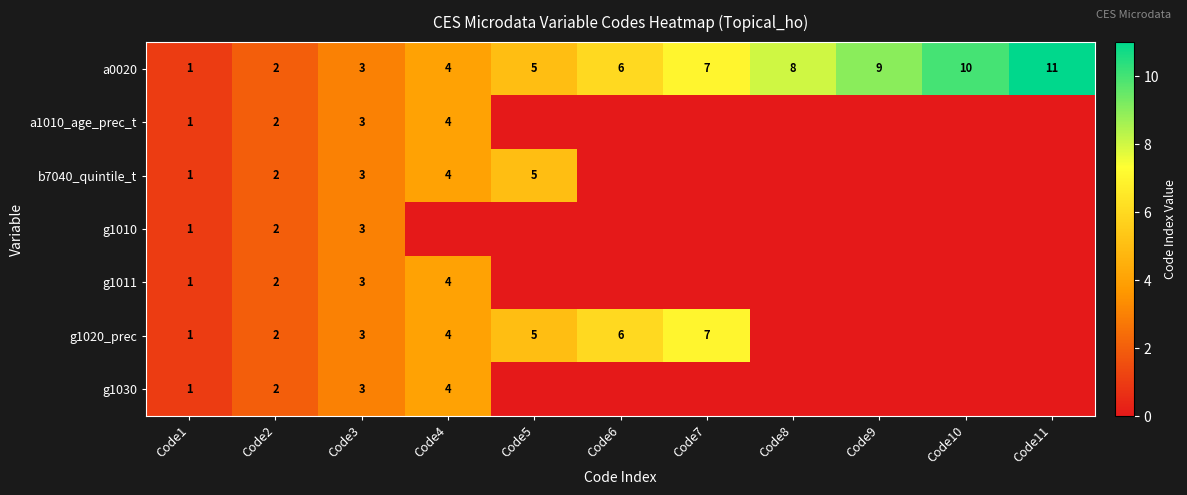

At which label does a0020 reach its minimum?

Code1